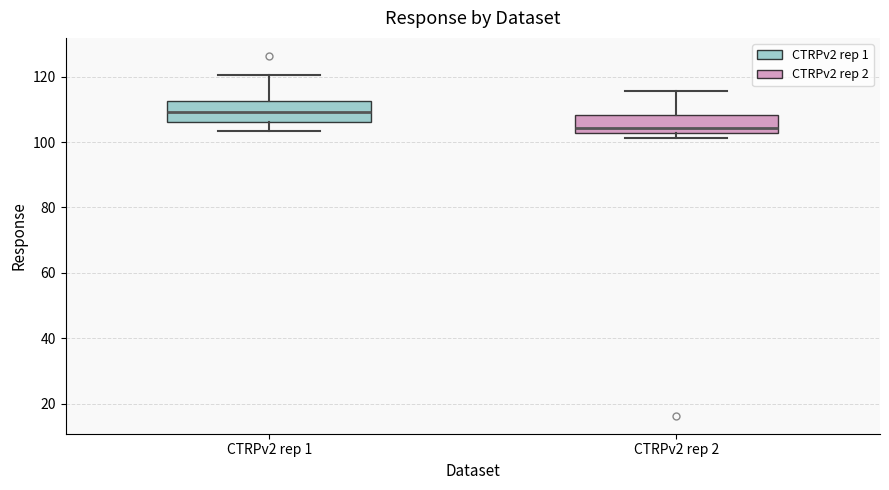

Which box has the lowest median line?

CTRPv2 rep 2